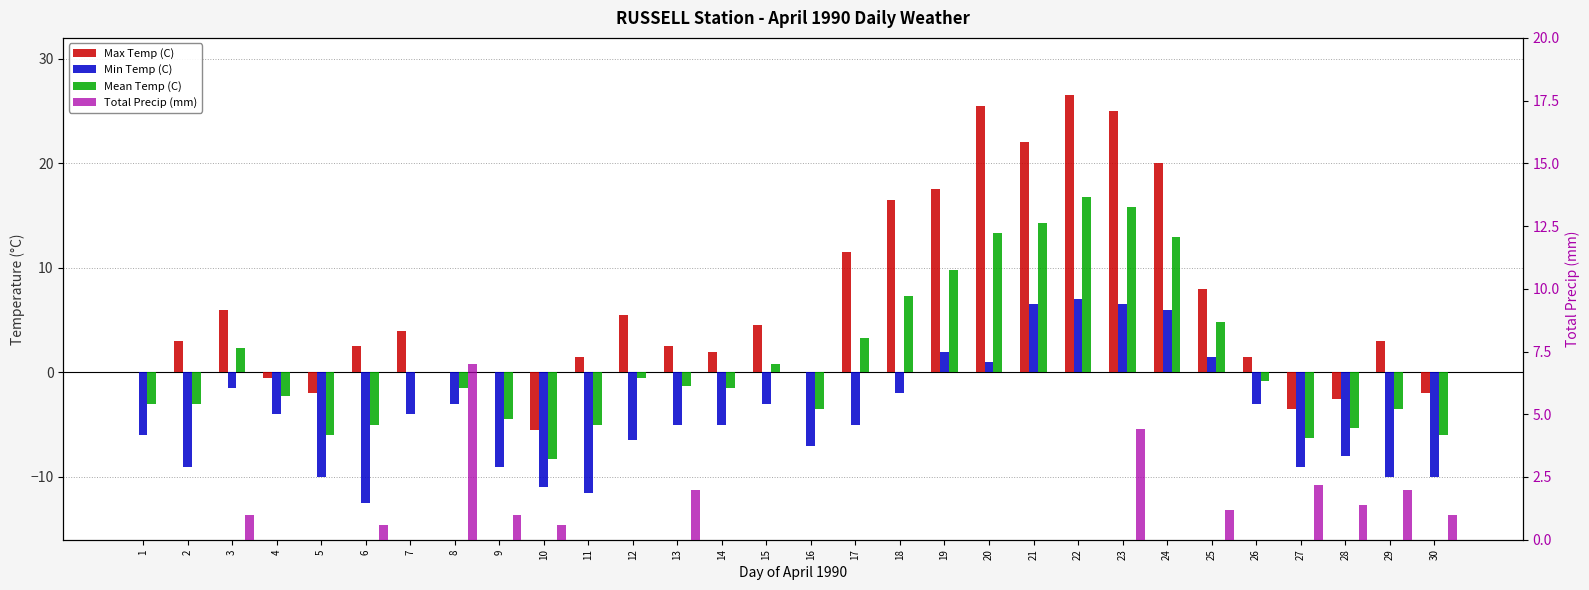

What is the sum of the Mean Temp (C) values at 18 and 14?

5.8